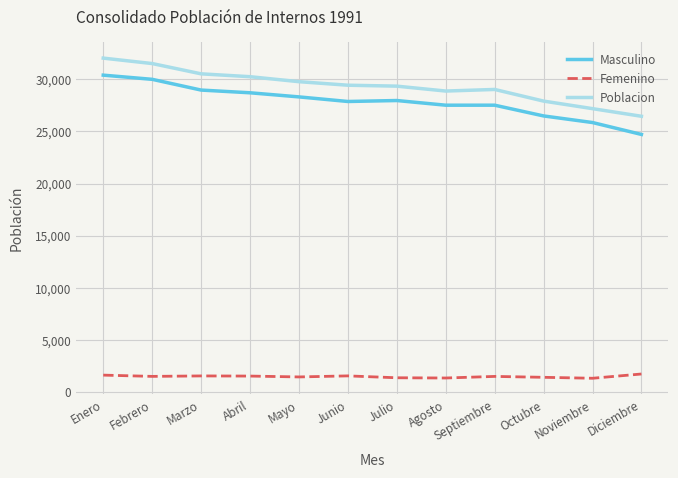

Rank the series at Septiembre from lowest to highest value.

Femenino, Masculino, Poblacion